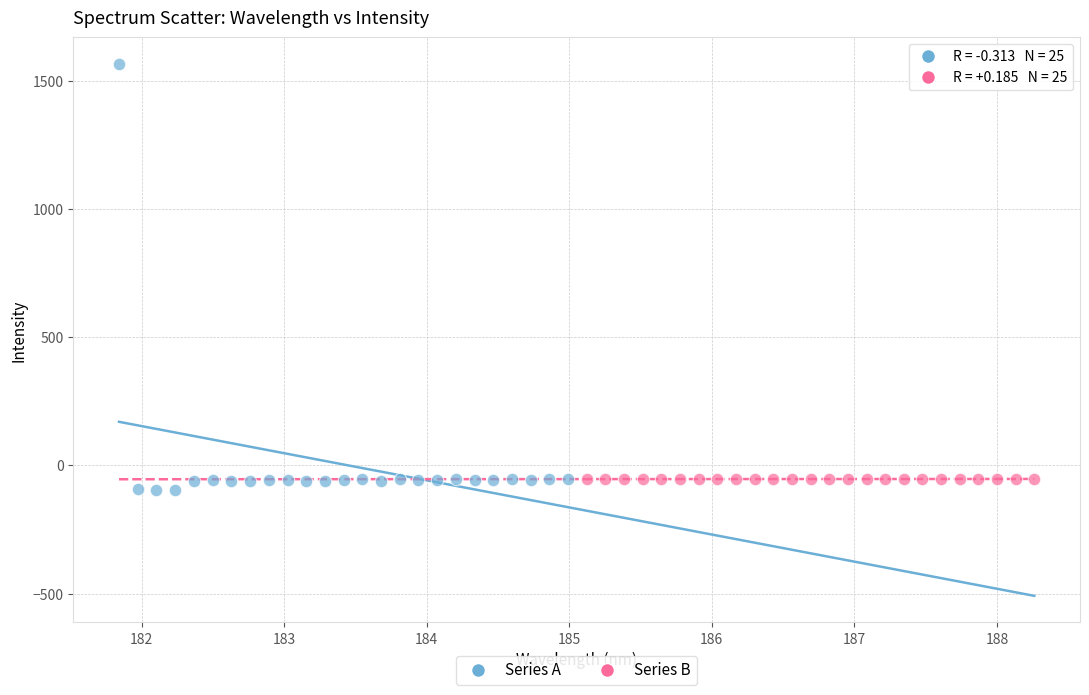

What are all the series names shown in the legend?

Series A, Series B